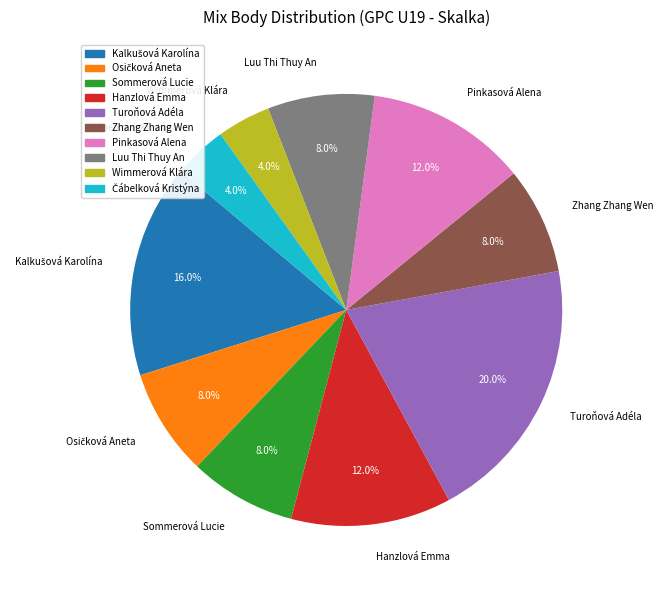

Which category has the biggest portion of the pie?

Turoňová Adéla